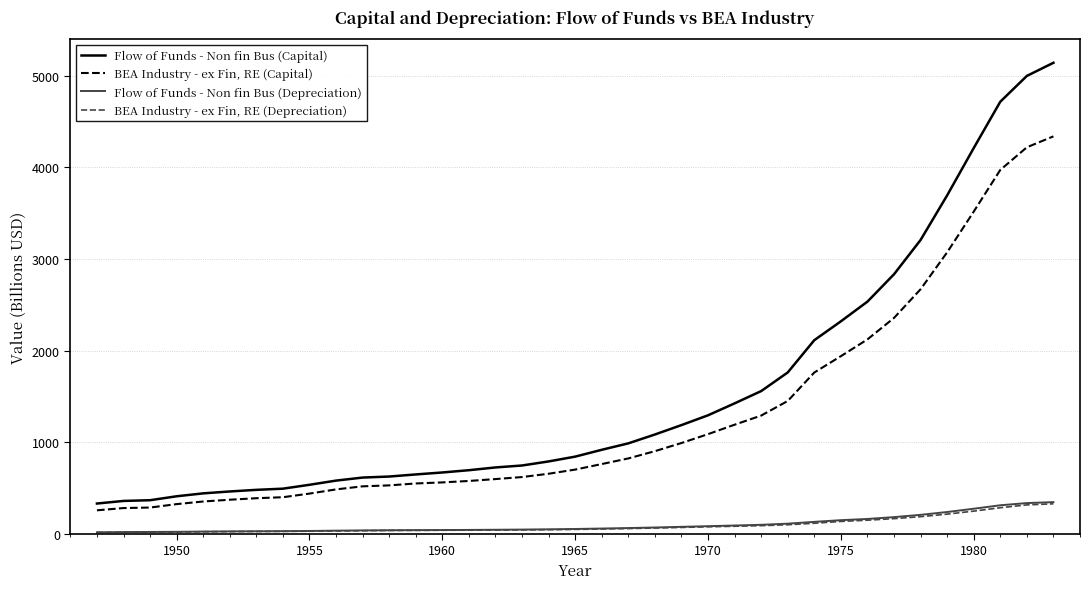

Rank the series by their maximum value, from highest to lowest.

Flow of Funds - Non fin Bus (Capital), BEA Industry - ex Fin, RE (Capital), Flow of Funds - Non fin Bus (Depreciation), BEA Industry - ex Fin, RE (Depreciation)